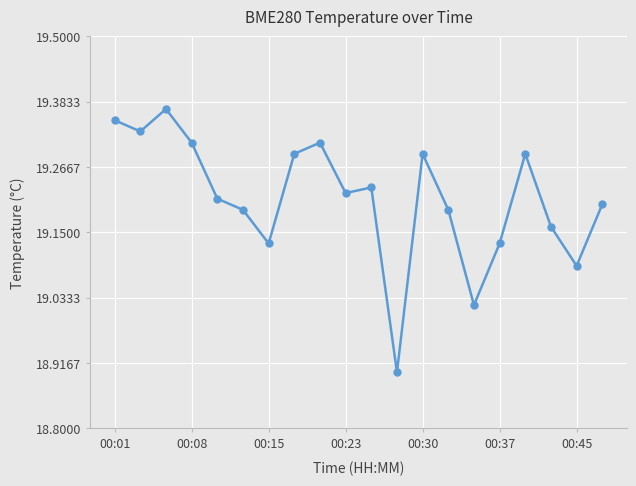

What is the minimum value shown in the chart?

18.9